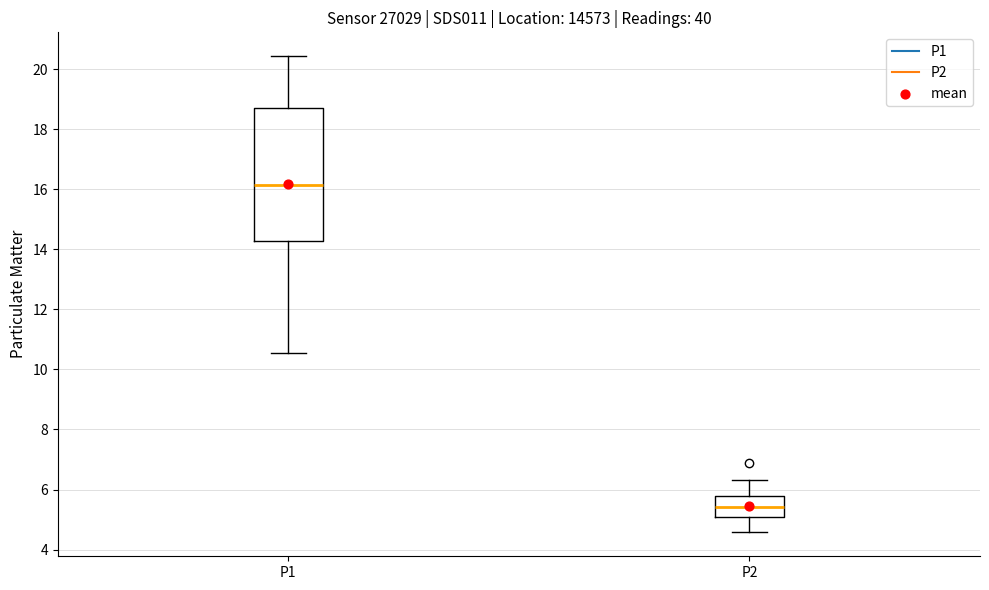

Where is the lower edge of the box for P1 on the y-axis? The values are not printed on the chart, so give them approximately, as read against the axis.

14.2